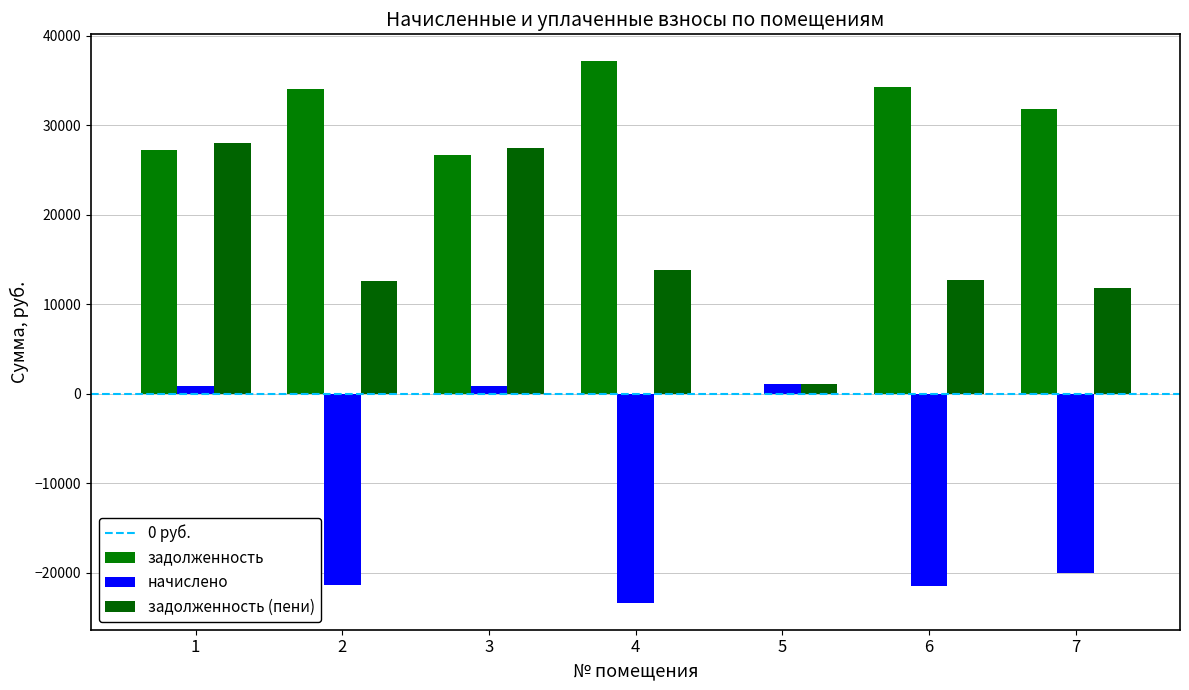

Where is задолженность (пени) nearest to the value 14544?

4